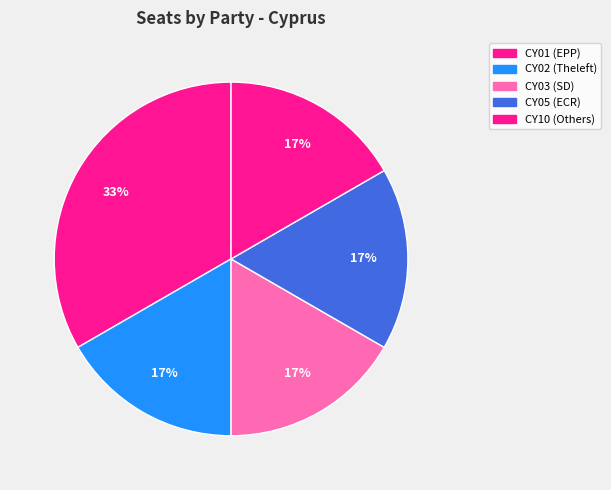

To the nearest percent, what percentage of the pie is CY02?

17%